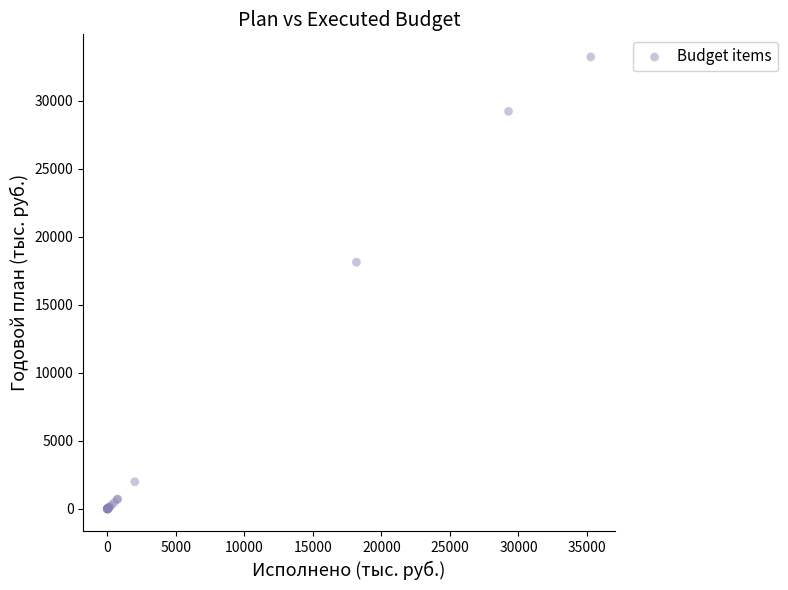

What Y value in the scatter plot is closest to 16609?

18133.0